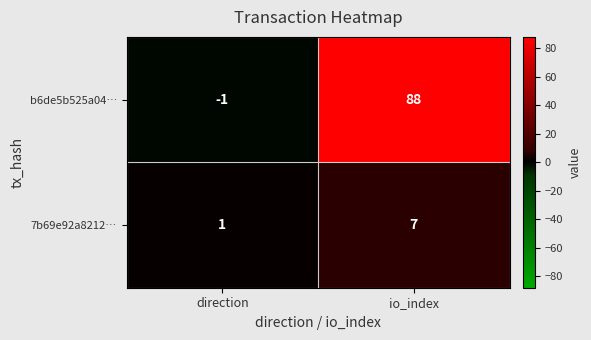

True or false: 7b69e92a8212… has a value of 7 at io_index.

True